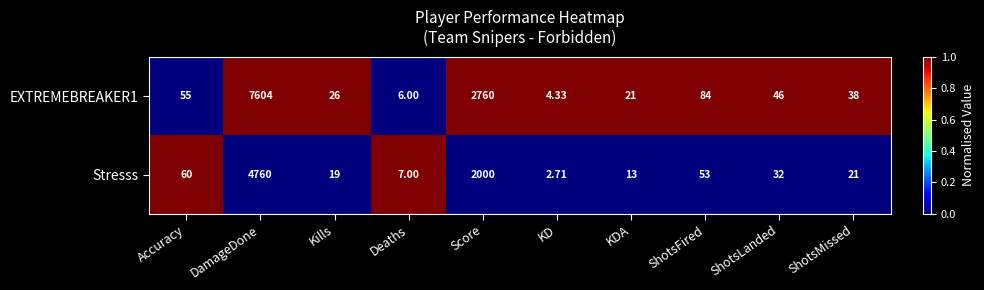

Is the value of EXTREMEBREAKER1 at DamageDone greater than the value of Stresss at KDA?

Yes